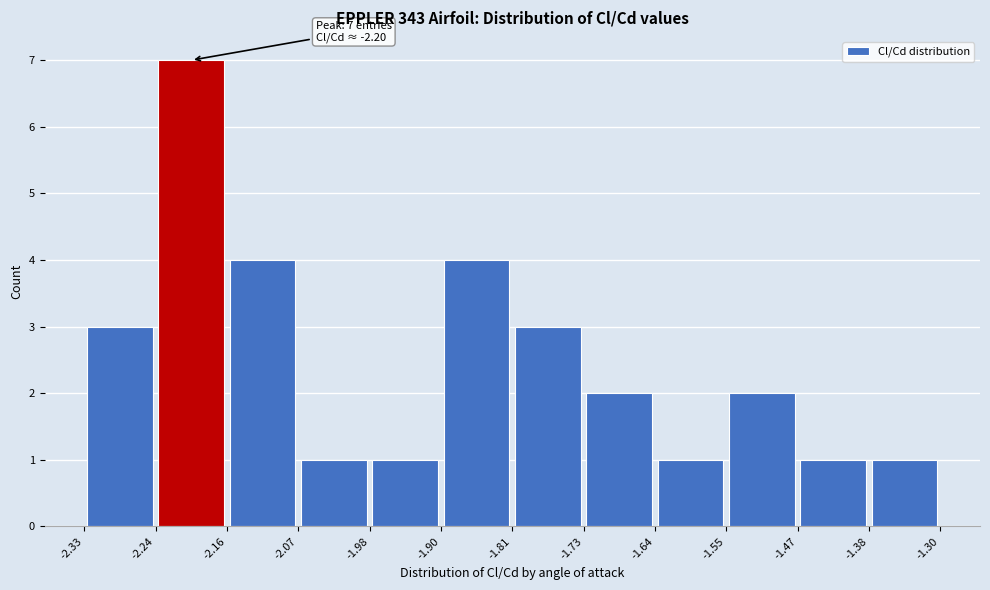

Which range on the x-axis has the tallest bar?

-2.24 to -2.16